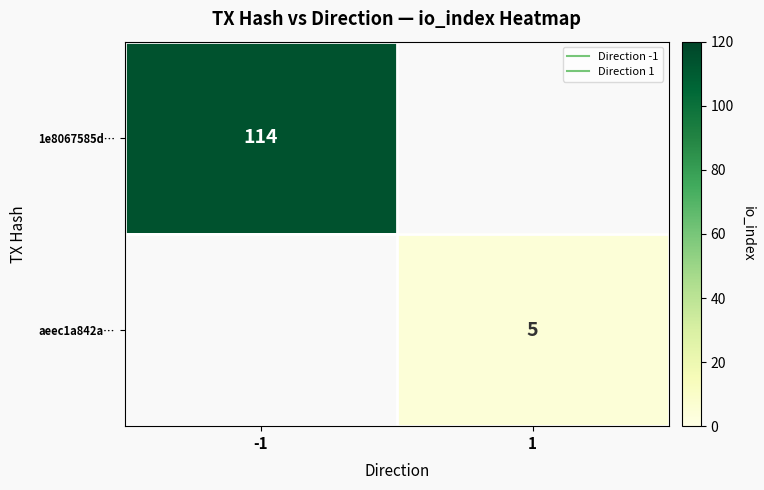

How many distinct data groups are displayed?

2